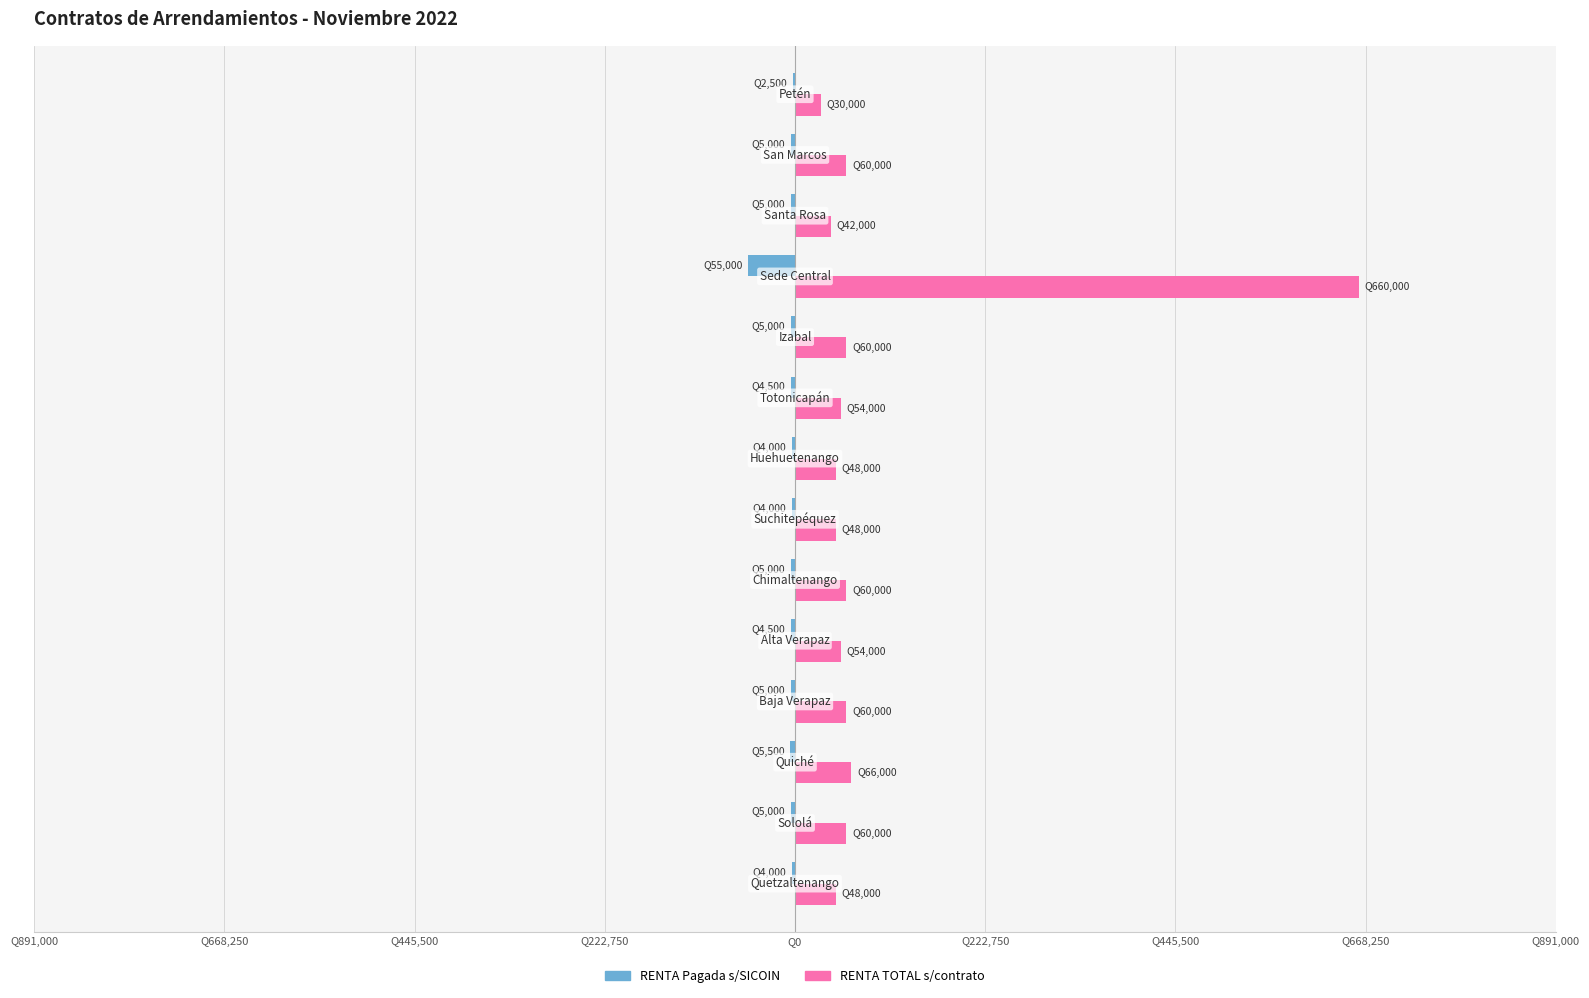

How many data points does each series have?

14